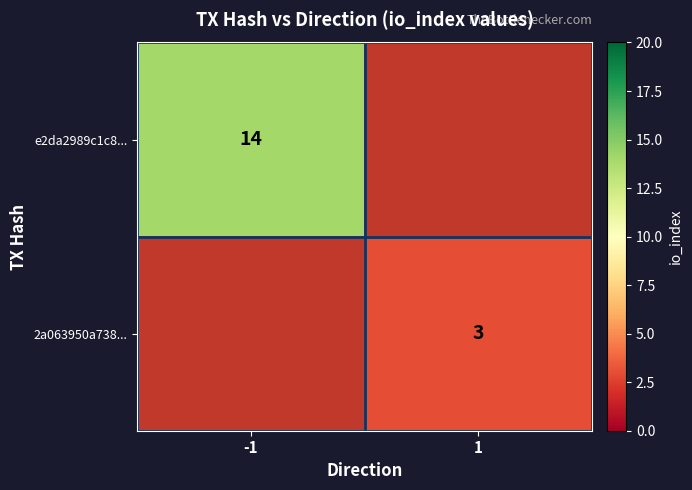

The e2da2989c1c8... series shows 14 at -1. True or false?

True